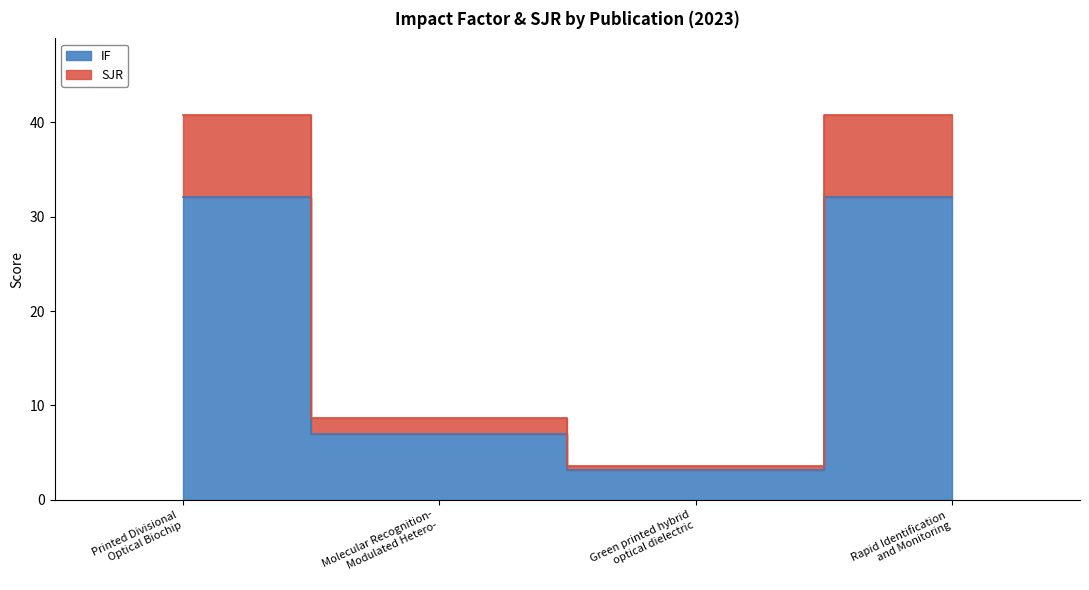

True or false: IF and SJR intersect in this chart.

False